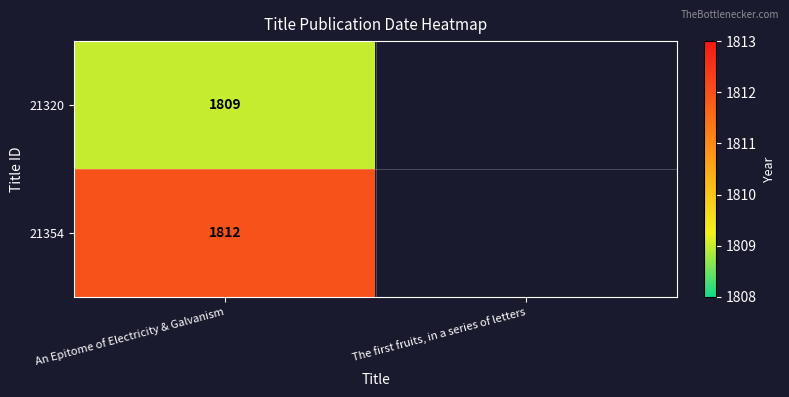

The 21354 series shows 1812 at An Epitome of Electricity & Galvanism. True or false?

True